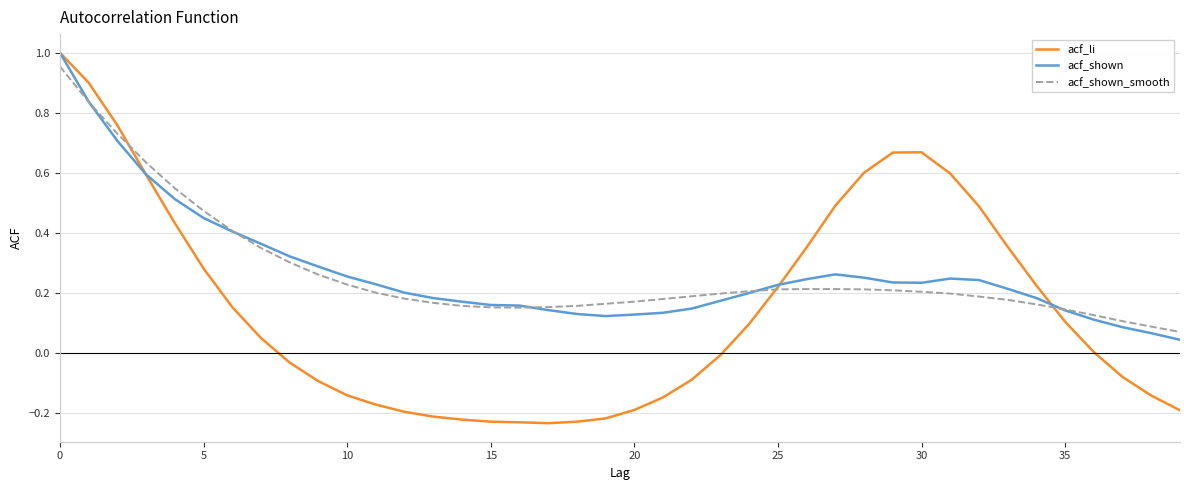

Which series has the largest range (max minus min)?

acf_li